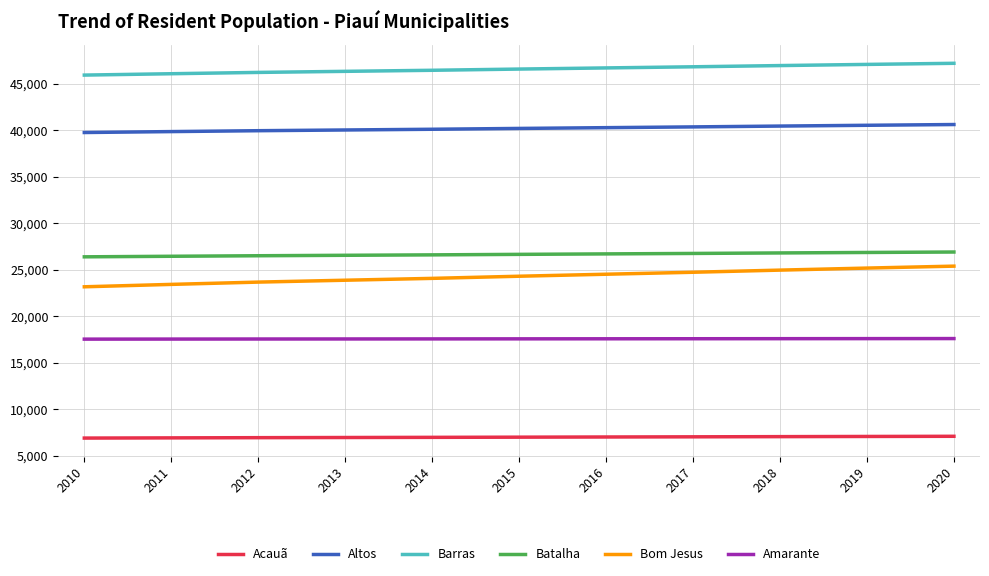

True or false: Amarante has a value of 29306 at 2011.

False